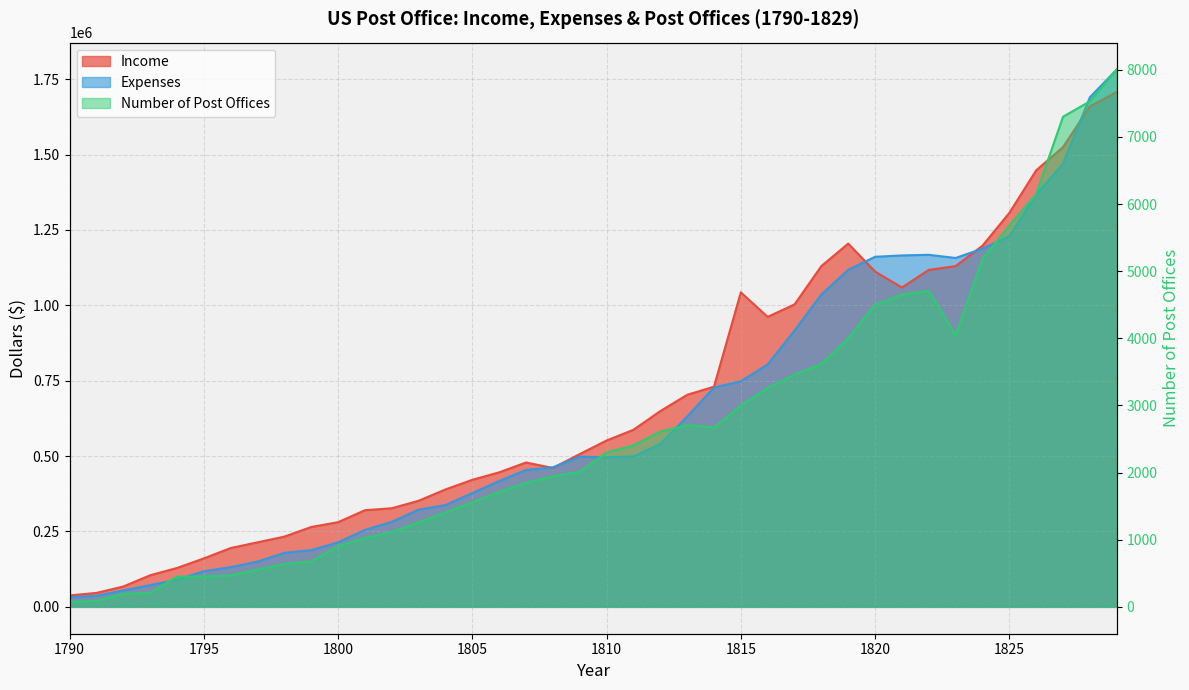

Which series has the largest total across all categories?

Income